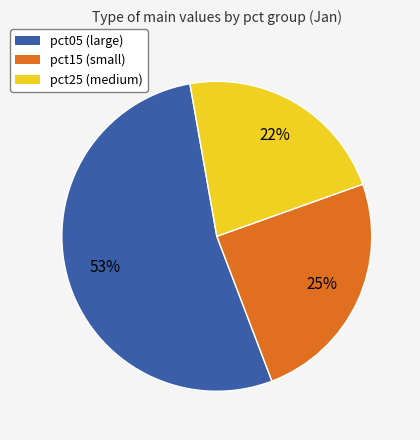

Does any single category account for the majority?

Yes